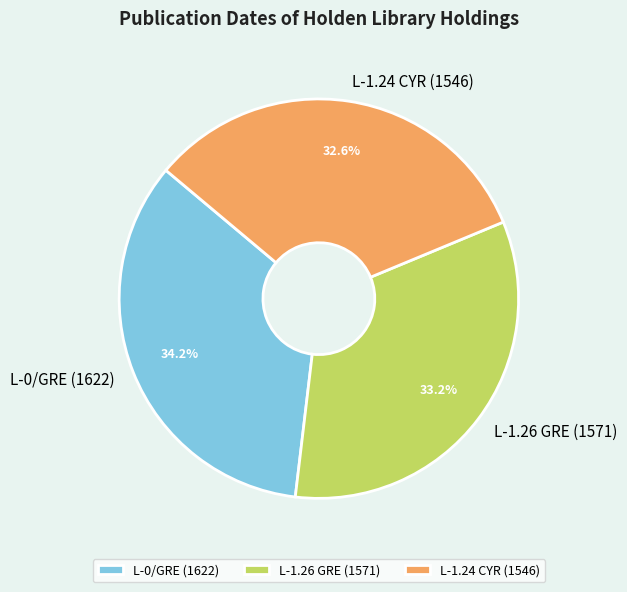

Between L-1.24 CYR (1546) and L-0/GRE (1622), which is larger?

L-0/GRE (1622)